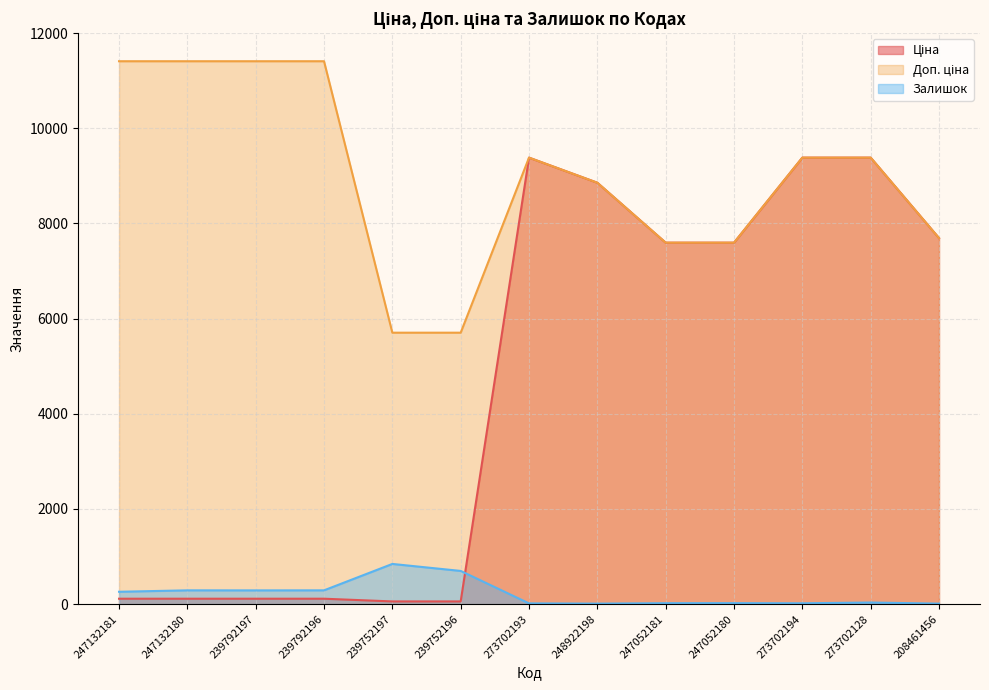

List the series in order of their peak value, highest first.

Доп. ціна, Ціна, Залишок